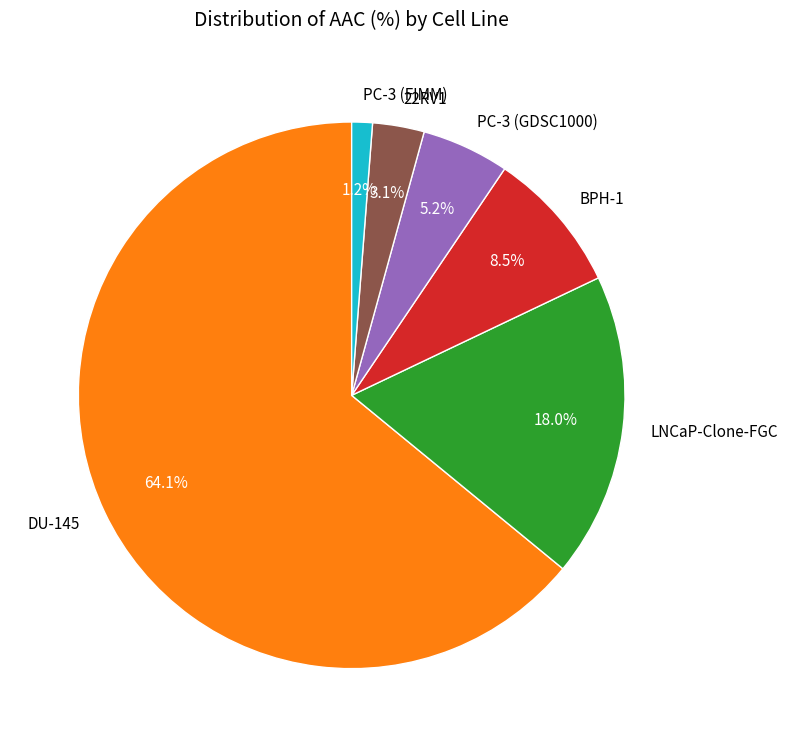

Rank the categories by value from lowest to highest.

PC-3 (FIMM), 22RV1, PC-3 (GDSC1000), BPH-1, LNCaP-Clone-FGC, DU-145